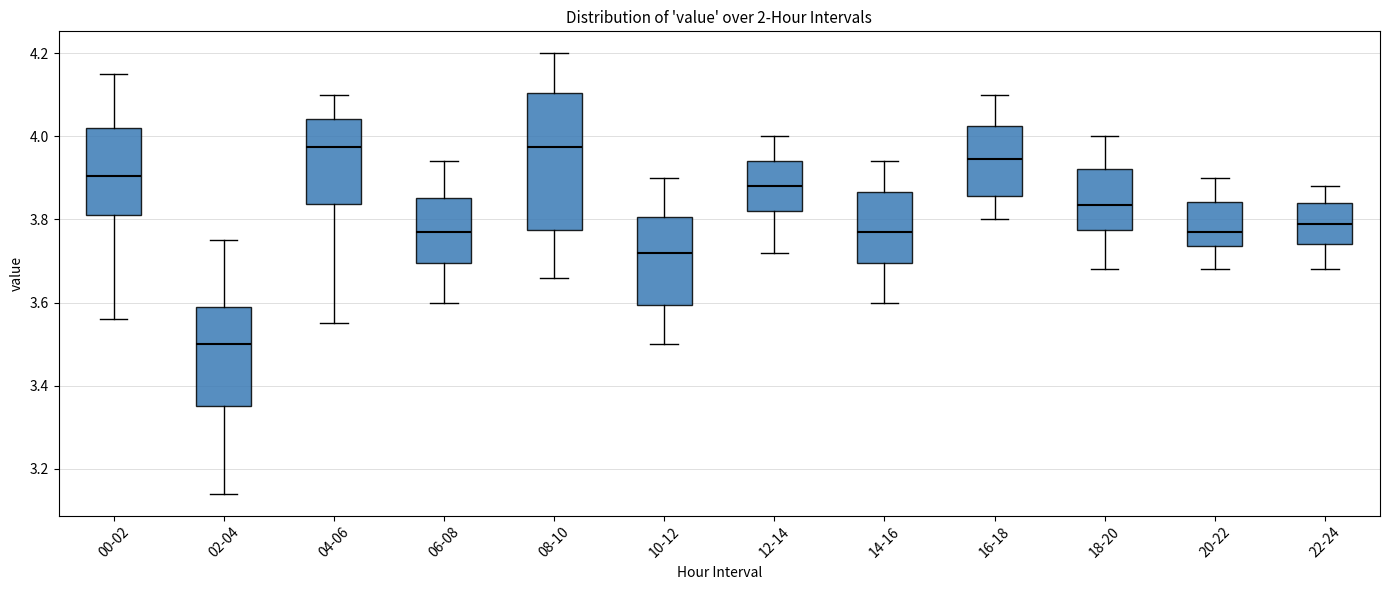

Where is the upper edge of the box for 20-22 on the y-axis? The values are not printed on the chart, so give them approximately, as read against the axis.

3.84